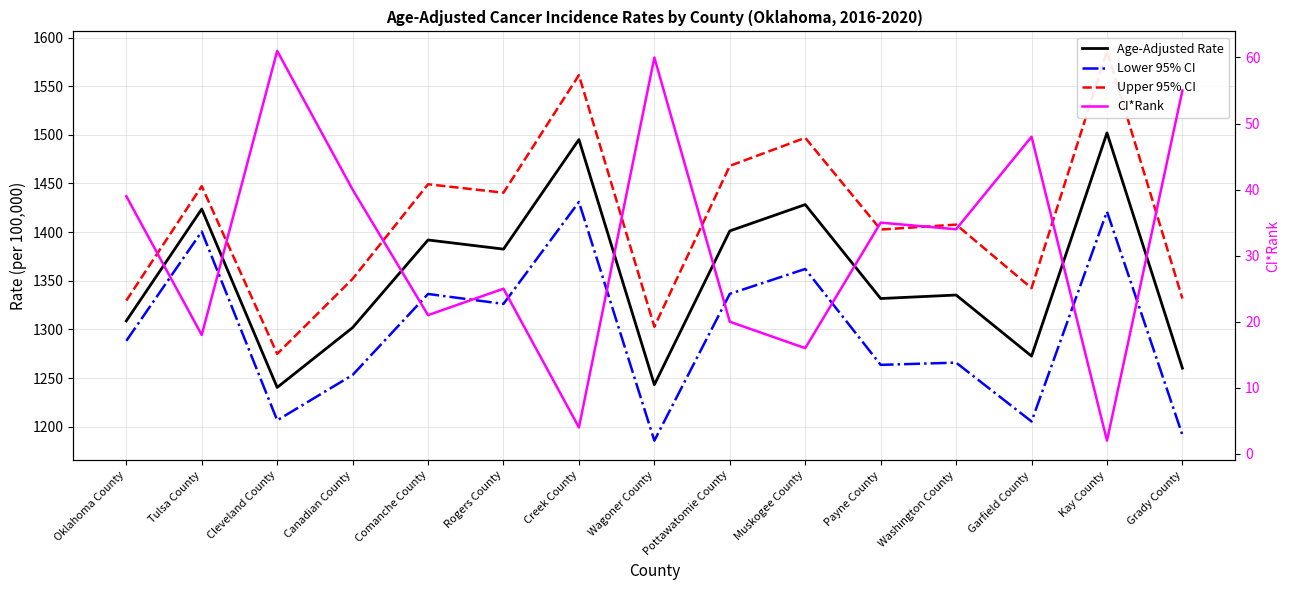

At which category does CI*Rank reach its first local valley?

Tulsa County